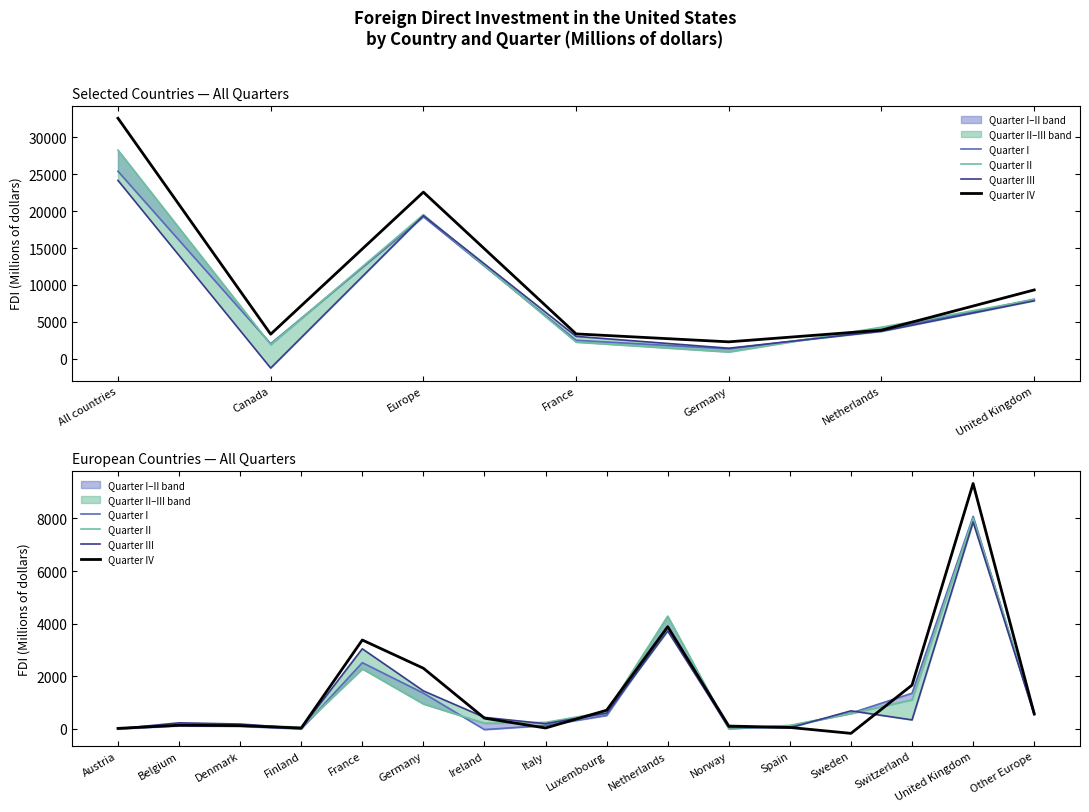

Reading left to right, list all the values displayed in this chart.

Quarter I: -3	114	96	-3	2516	1357	-28	127	508	3853	14	109	597	1354	8078	537
Quarter II: 6	188	149	64	2282	948	216	244	652	4286	6	134	583	1105	8010	633
Quarter III: 5	228	183	17	3043	1444	437	194	593	3720	56	38	684	340	7859	544
Quarter IV: 17	136	123	29	3377	2304	406	32	708	3883	106	53	-172	1662	9326	573